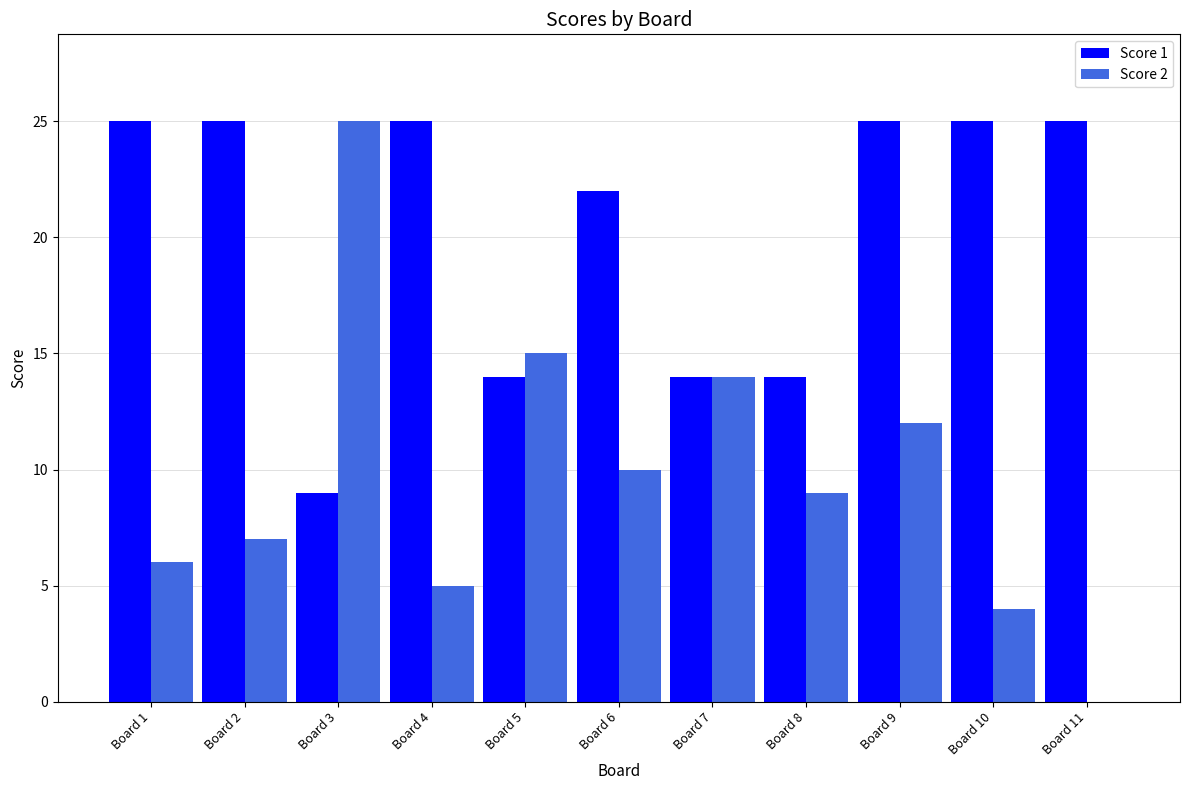

Is it true that Score 1 equals 25 at Board 11?

True